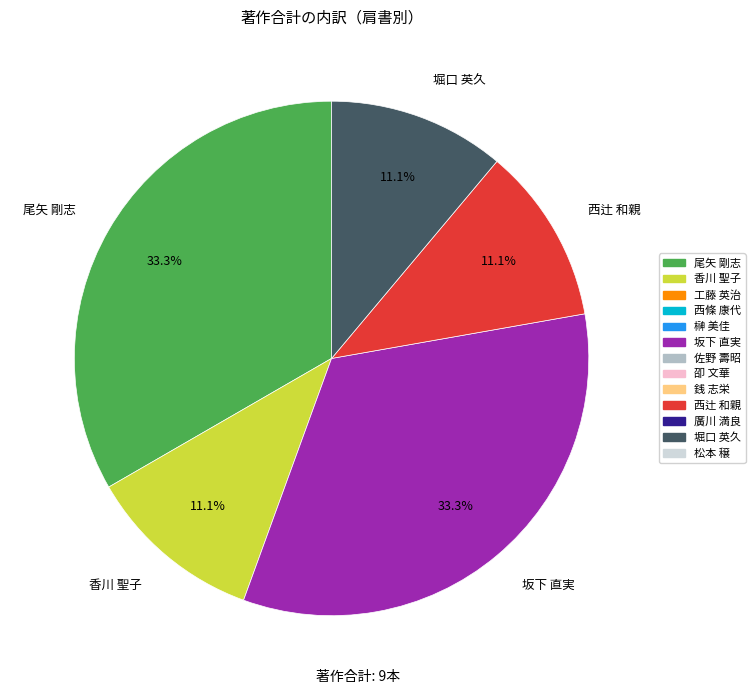

Does 堀口 英久 represent more than half of the total?

No